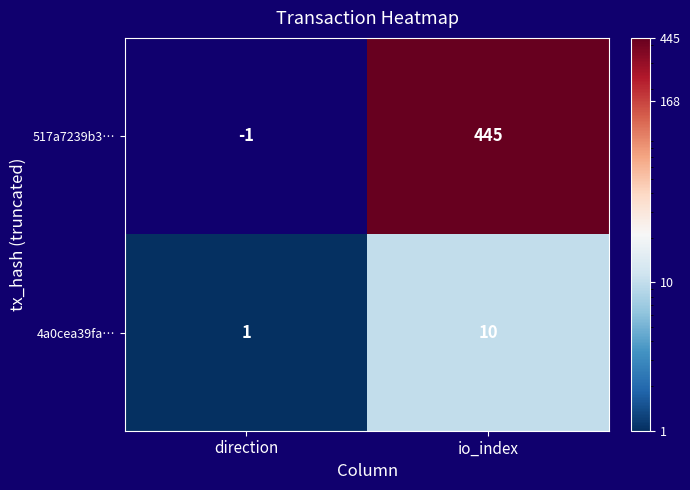

How many series are shown in this chart?

2